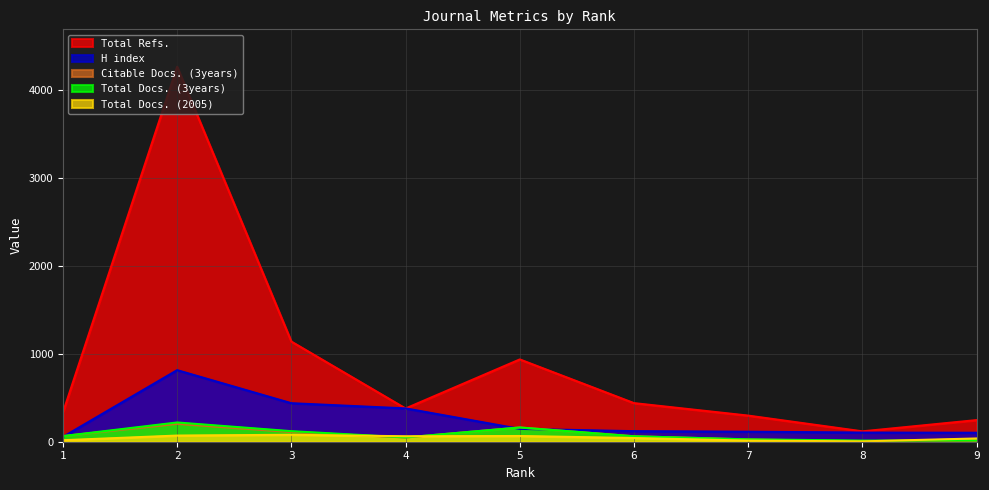

Is it true that Citable Docs. (3years) equals 24 at 4?

False